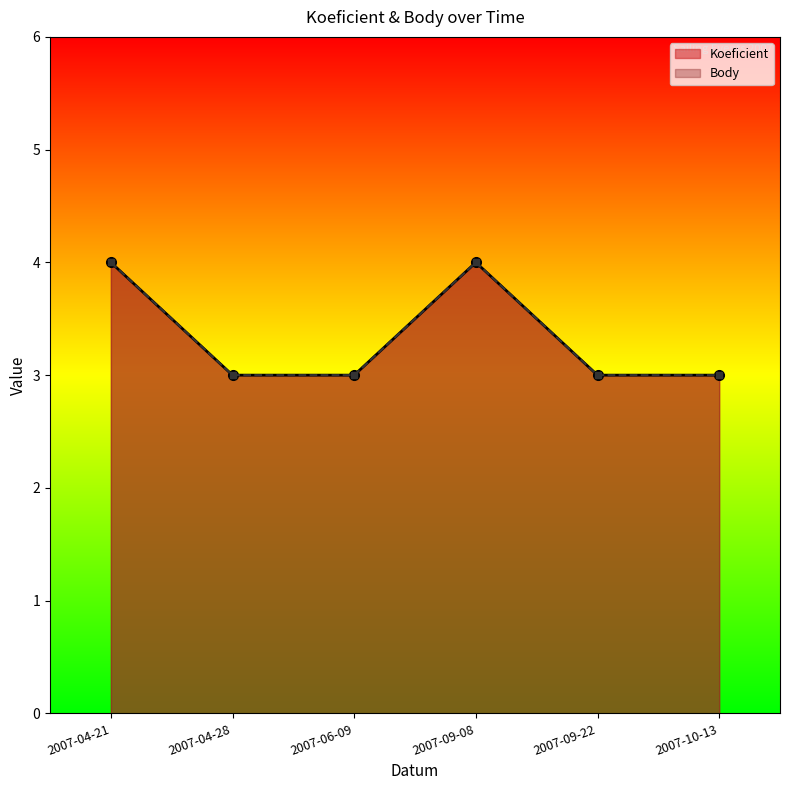

Is it true that Body equals 5 at 2007-09-22?

False